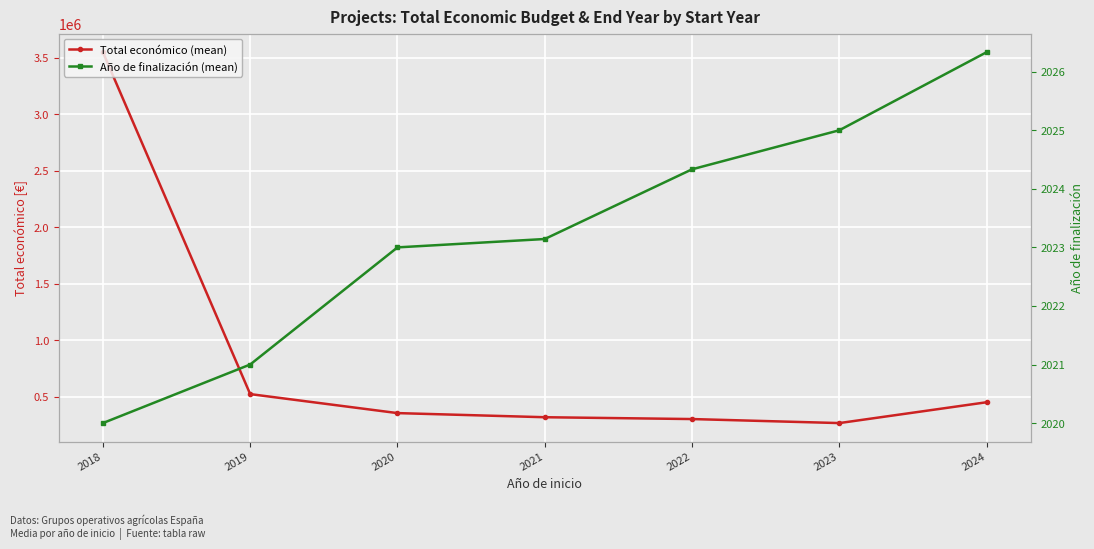

How many data points in Año de finalización (mean) are above 2023?

4